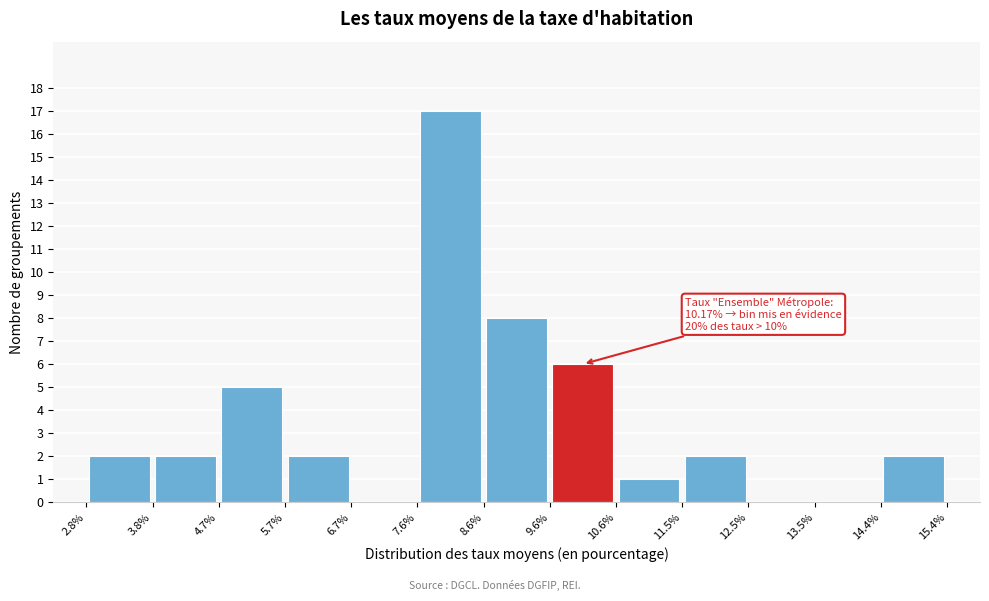

Which range on the x-axis has the tallest bar?

7.6% to 8.6%